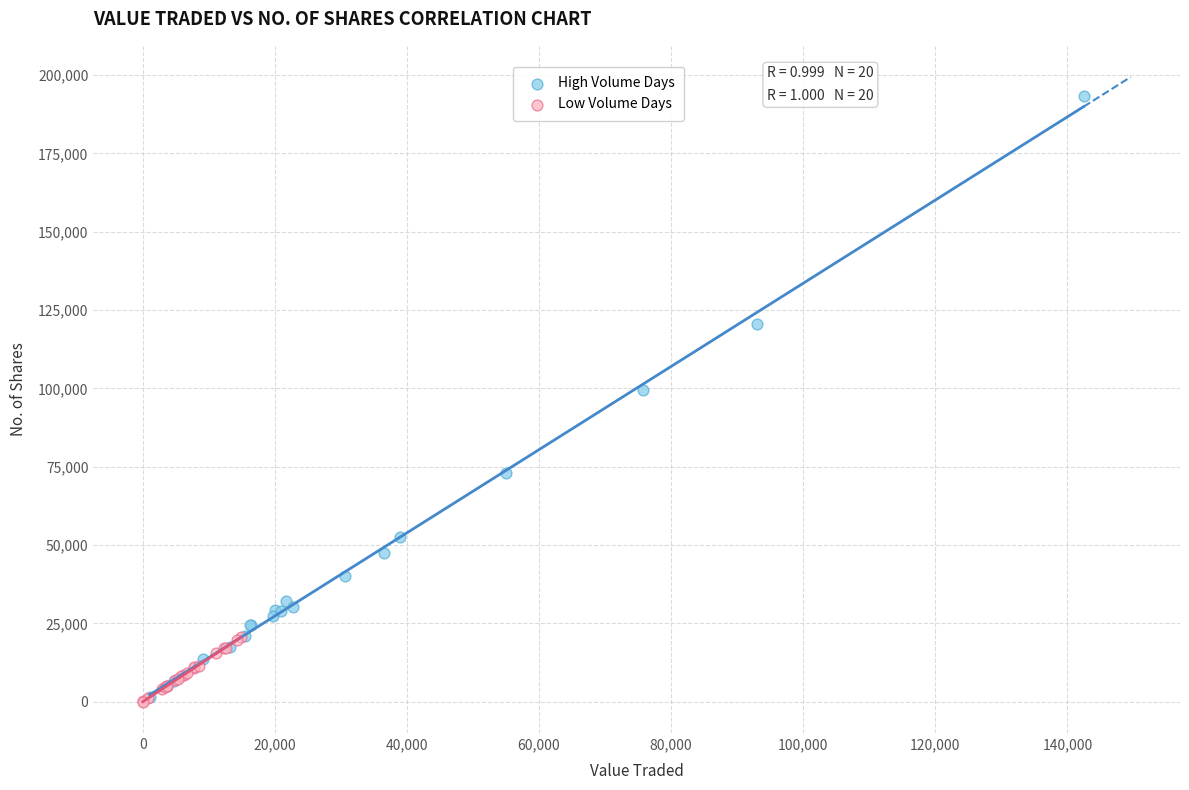

What are all the series names shown in the legend?

High Volume Days, Low Volume Days